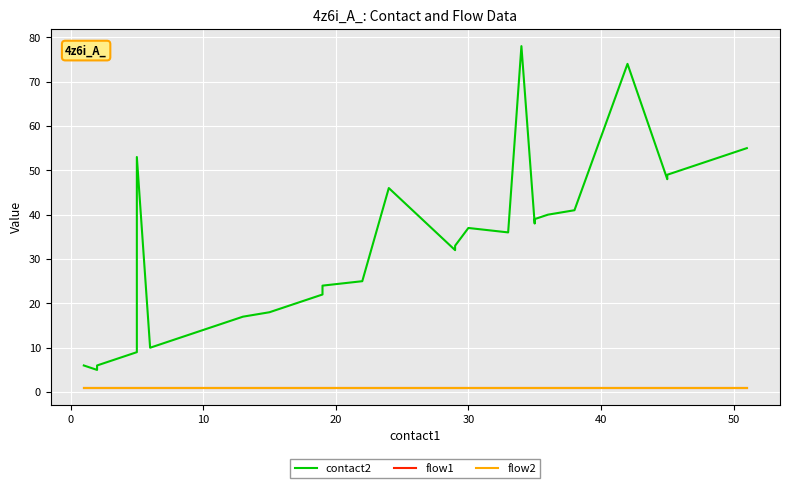

Reading left to right, transcribe all the data shown in this chart.

contact2: 6	5	6	7	8	9	53	10	11	12	13	14	15	16	17	18	19	22	23	24	25	46	32	33	37	36	78	38	39	40	41	74	48	49	50	51	52	53	54	55
flow1: 1	1	1	1	1	1	1	1	1	1	1	1	1	1	1	1	1	1	1	1	1	1	1	1	1	1	1	1	1	1	1	1	1	1	1	1	1	1	1	1
flow2: 1	1	1	1	1	1	1	1	1	1	1	1	1	1	1	1	1	1	1	1	1	1	1	1	1	1	1	1	1	1	1	1	1	1	1	1	1	1	1	1